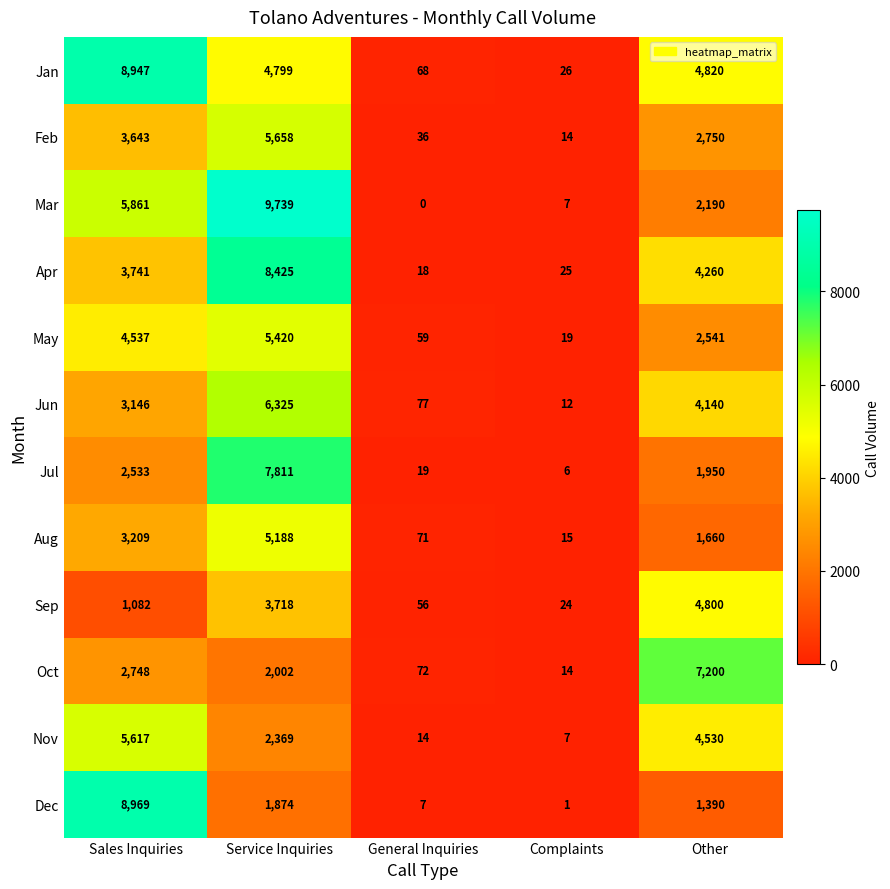

At Service Inquiries, list the series in order from smallest to largest.

Dec, Oct, Nov, Sep, Jan, Aug, May, Feb, Jun, Jul, Apr, Mar